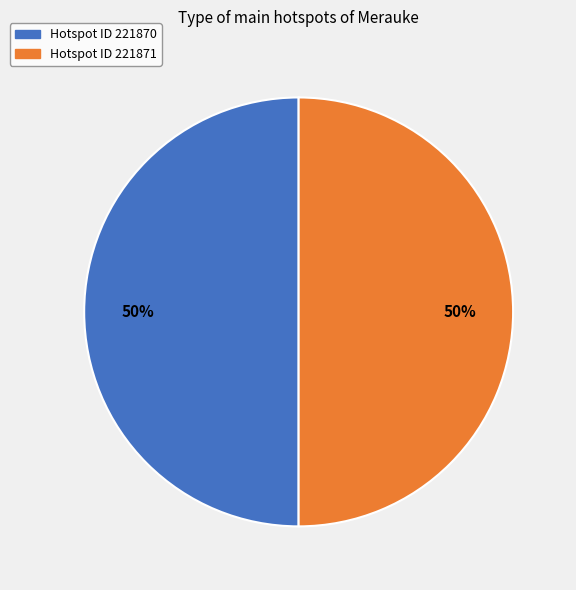

To the nearest percent, what is the average slice percentage?

50%